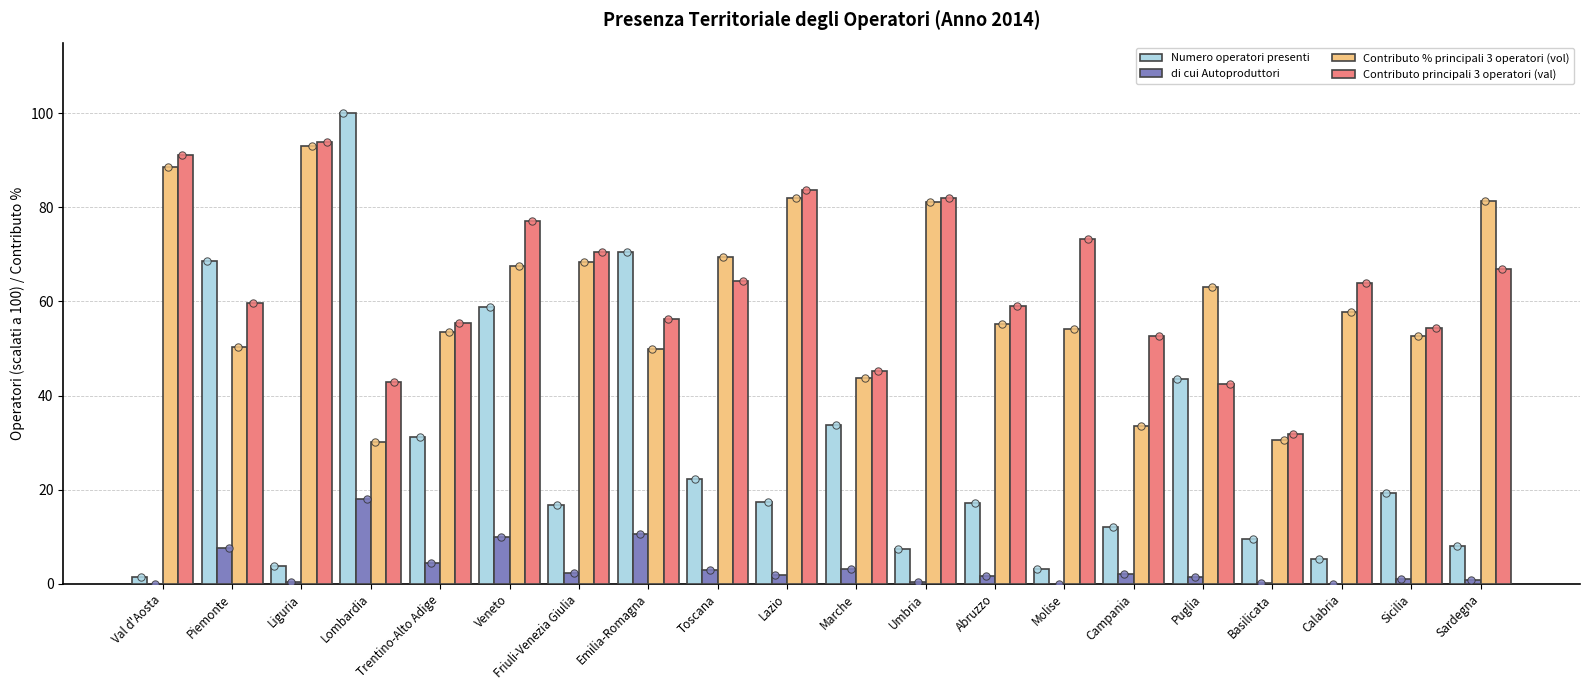

Which series has the largest total across all categories?

Contributo principali 3 operatori (val)